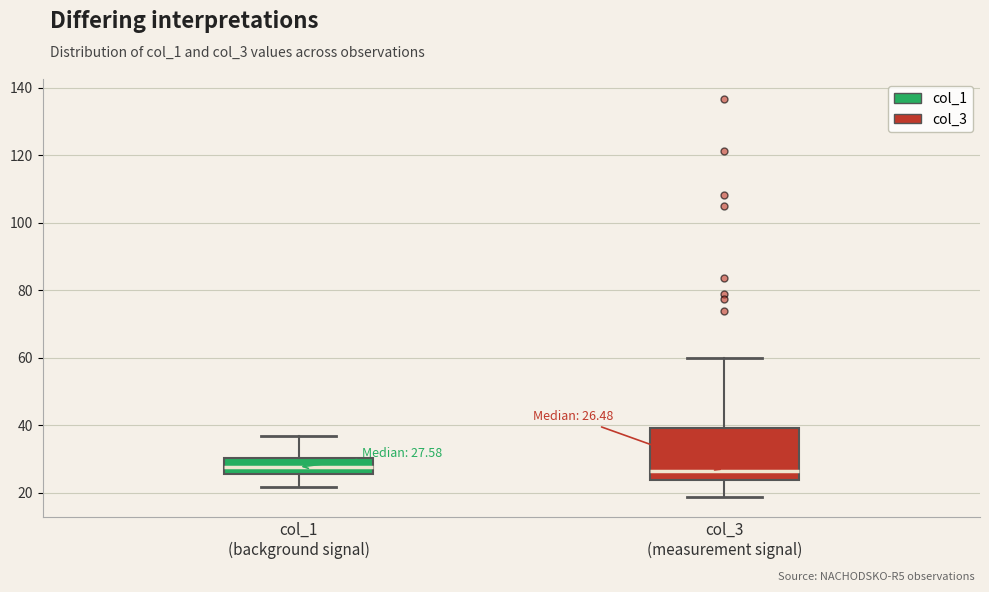

Which box is the tallest, from its lower edge to its upper edge?

col_3 (measurement signal)